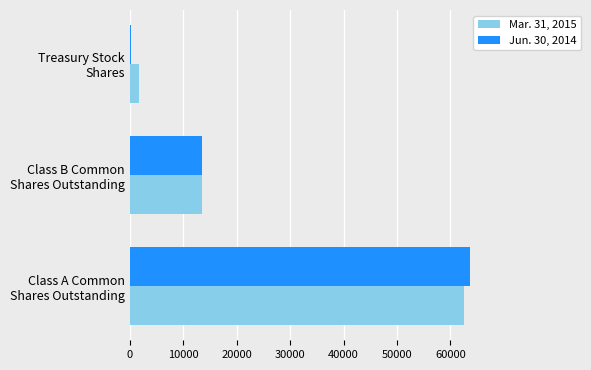

Which series has the widest spread of values?

Jun. 30, 2014